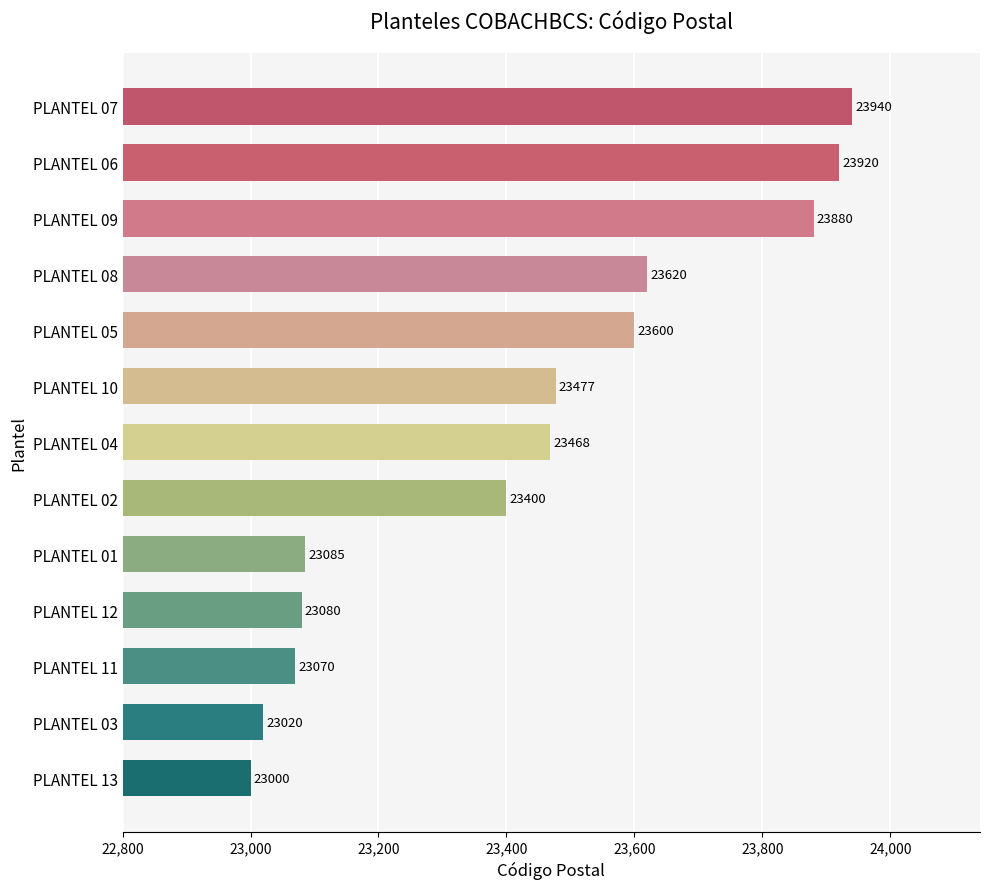

Reading bottom to top, transcribe all the data shown in this chart.

23000	23020	23070	23080	23085	23400	23468	23477	23600	23620	23880	23920	23940